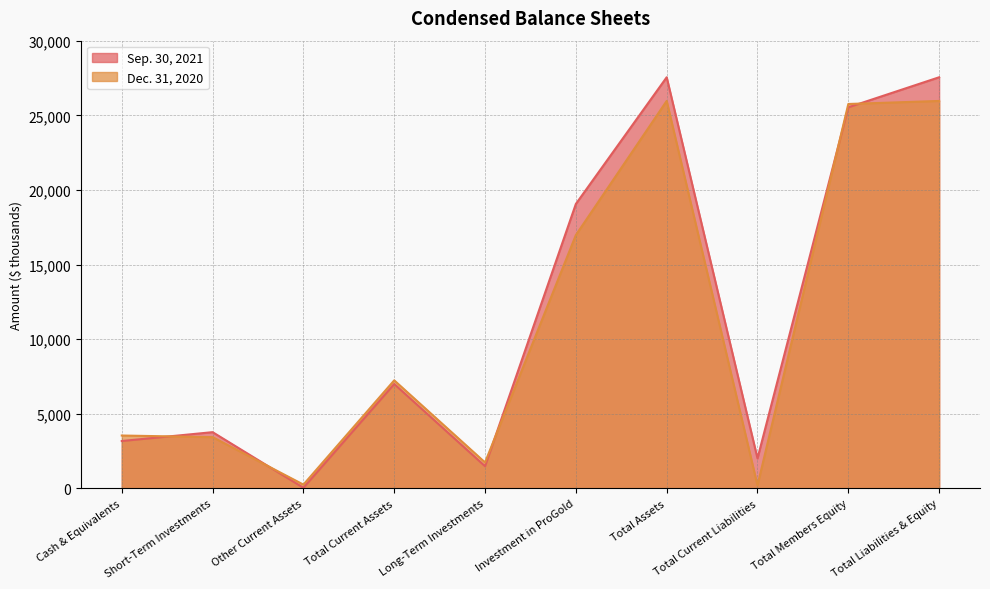

What is the value of the Dec. 31, 2020 point at the 8th from the left?

204